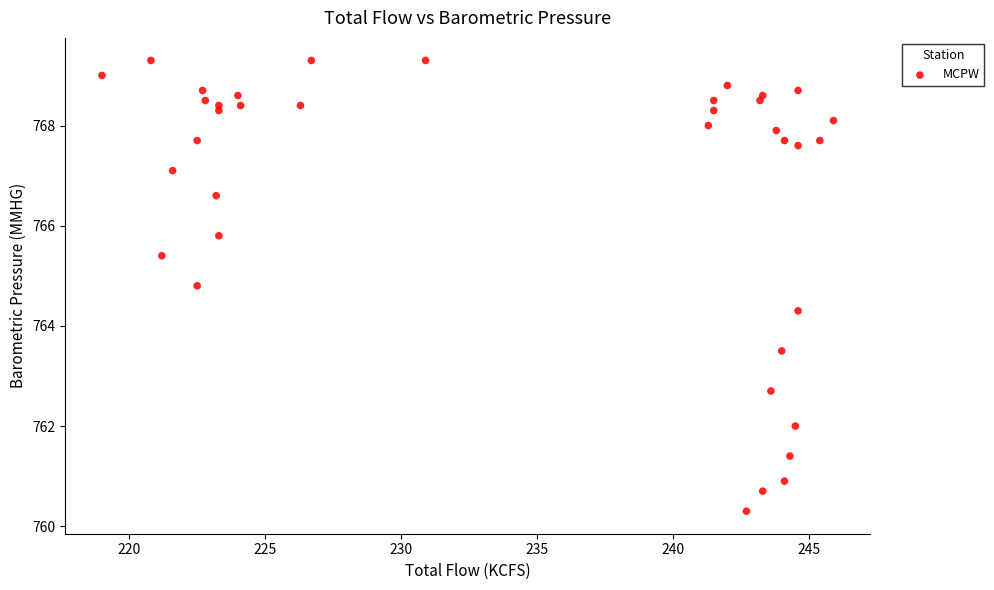

What Y value in the scatter plot is closest to 764?

764.3